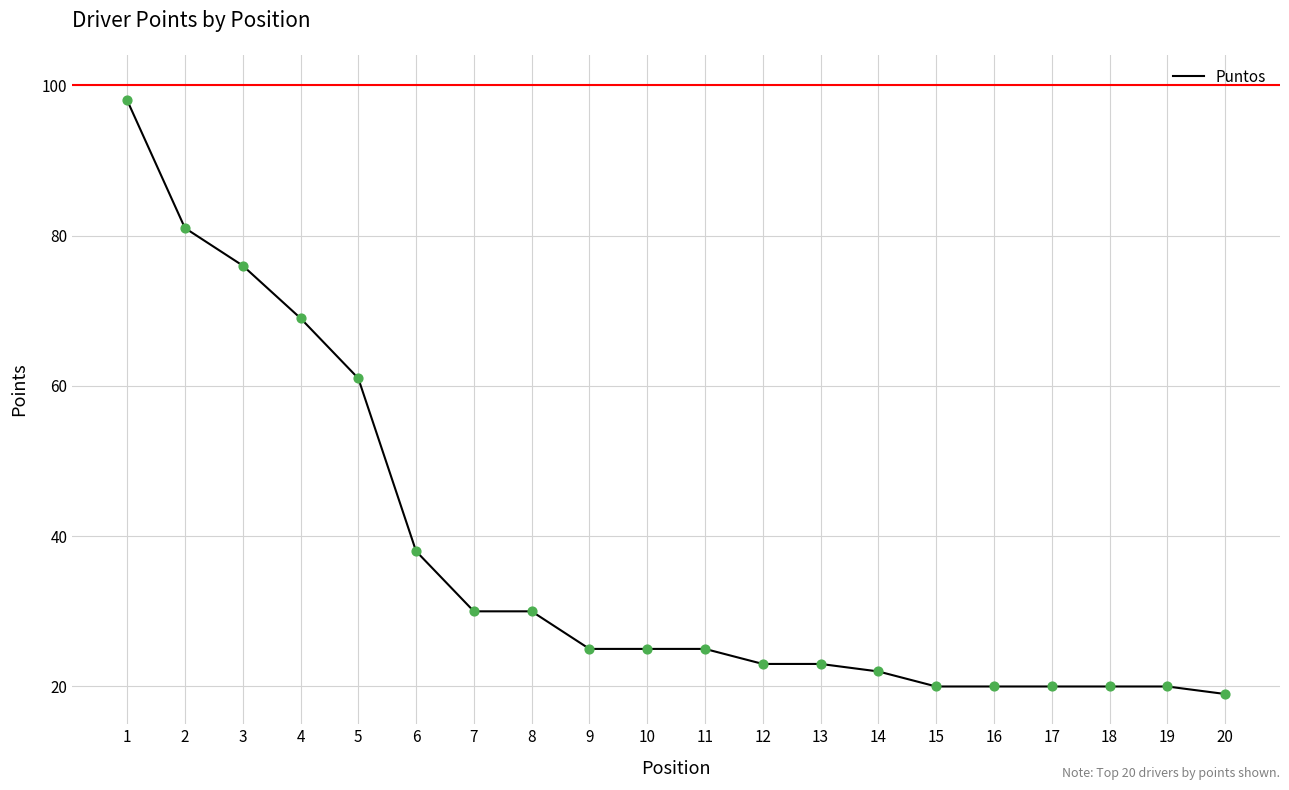

Approximately how many times larger is the value at 10 compared to 4?

0.4